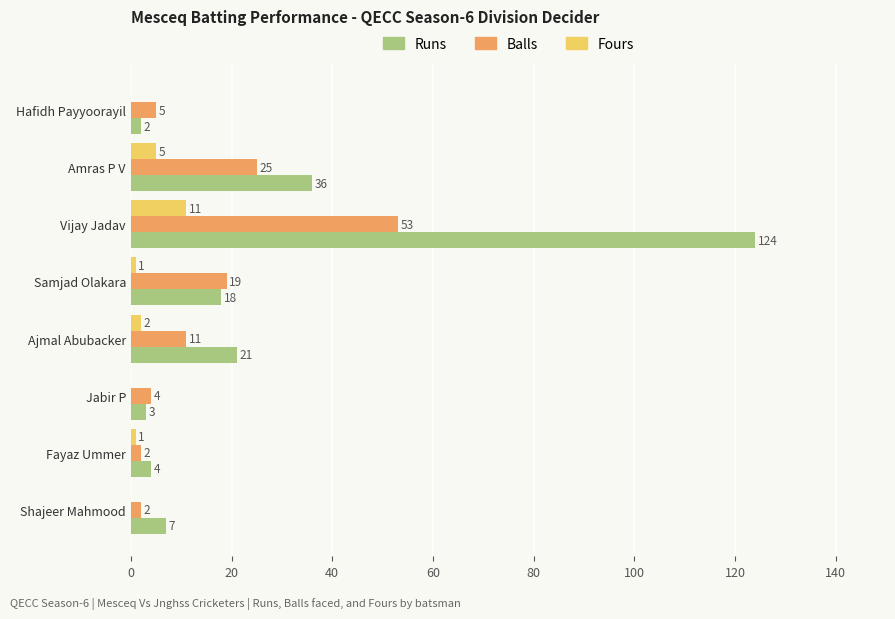

Is it true that Balls equals 19 at Samjad Olakara?

True